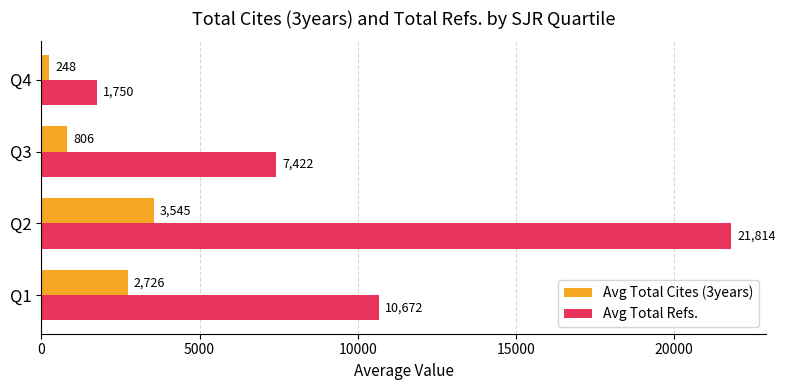

Which label corresponds to the smallest value in the chart?

Q4